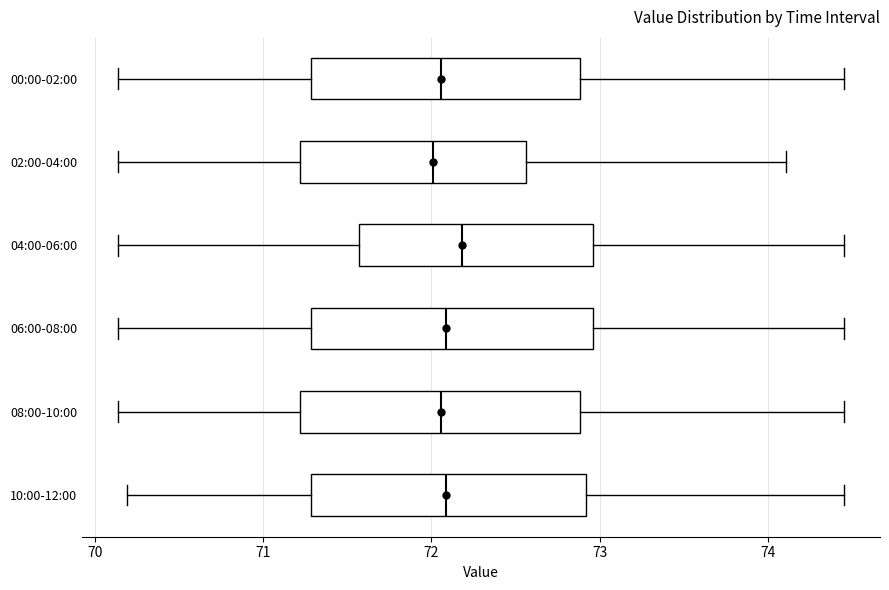

Reading bottom to top, transcribe this box plot: for each box, give where its median line is, the range the box spans, and where its two whiskers end, as read against the x-axis. The values are not printed on the chart, so give them approximately, as read against the axis.

10:00-12:00: median 72.1, box 71.3 to 72.9, whiskers 70.2 to 74.5
08:00-10:00: median 72.1, box 71.2 to 72.9, whiskers 70.1 to 74.5
06:00-08:00: median 72.1, box 71.3 to 73.0, whiskers 70.1 to 74.5
04:00-06:00: median 72.2, box 71.6 to 73.0, whiskers 70.1 to 74.5
02:00-04:00: median 72.0, box 71.2 to 72.6, whiskers 70.1 to 74.1
00:00-02:00: median 72.1, box 71.3 to 72.9, whiskers 70.1 to 74.5